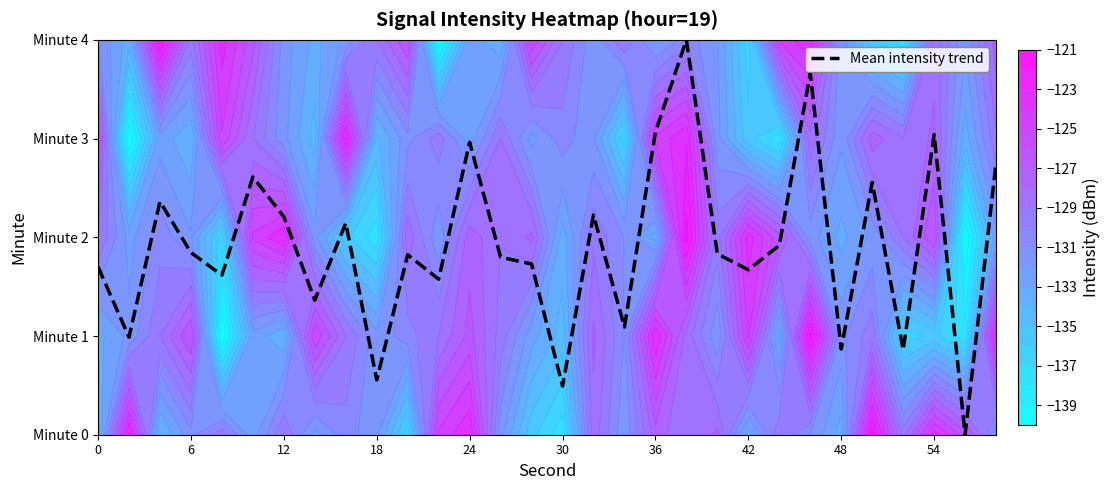

The value at 18 is 0.6. True or false?

True